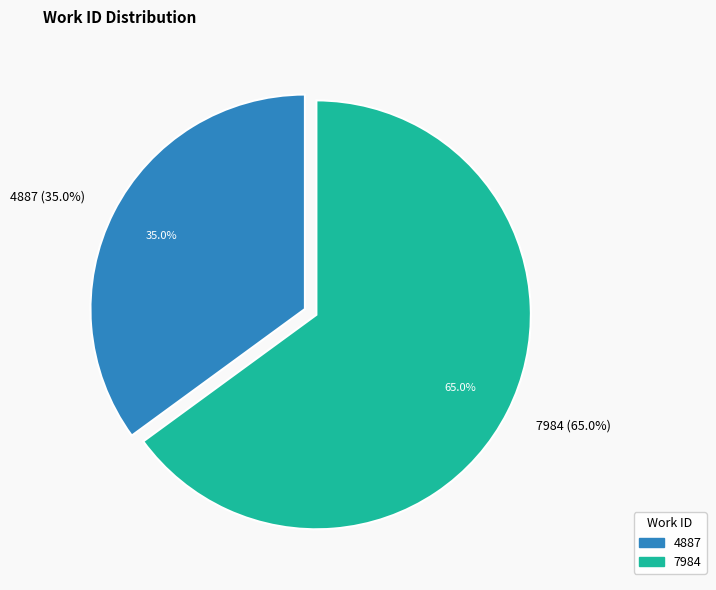

Which slice is the largest?

7984